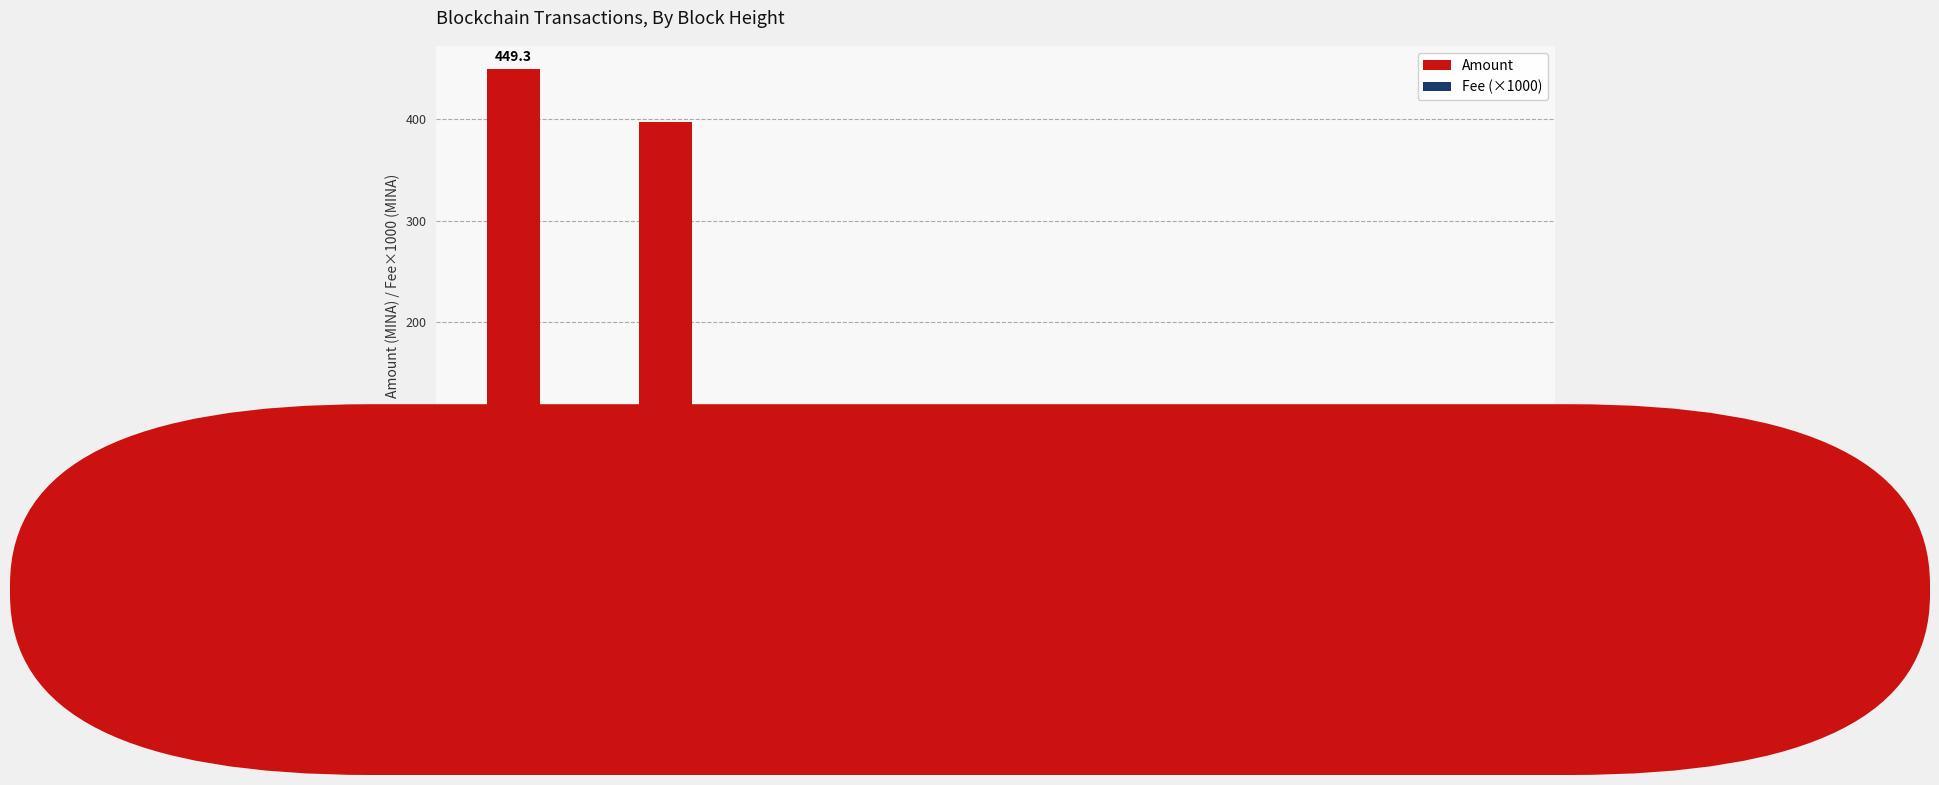

The Amount series shows 51.7 at 125234. True or false?

True